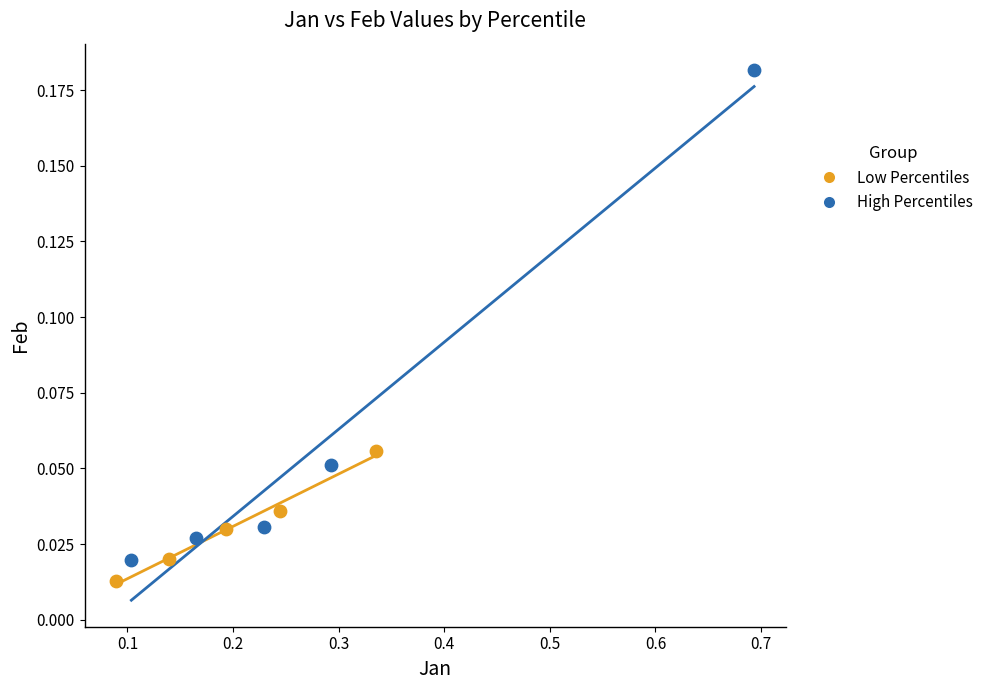

Which series has the widest spread of Y values?

High Percentiles